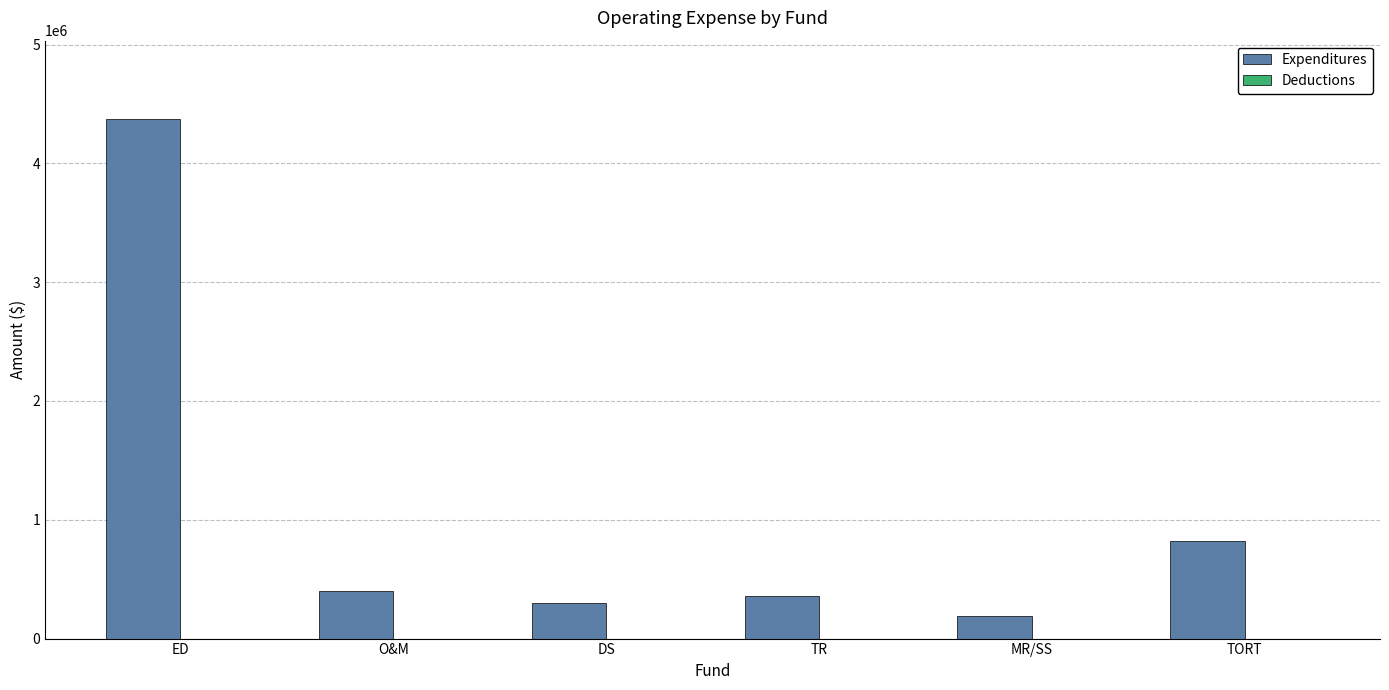

Which series has the largest total across all categories?

Expenditures